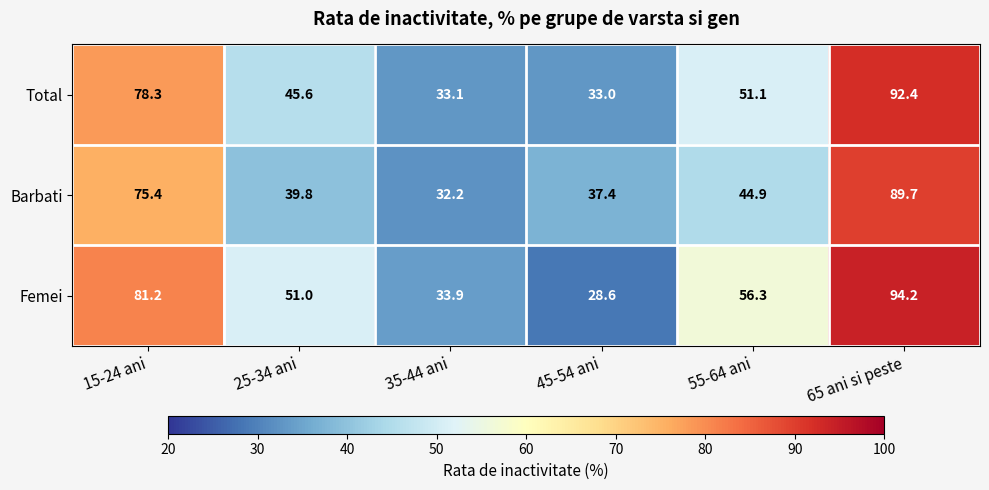

What is the minimum value shown in the chart?

28.6